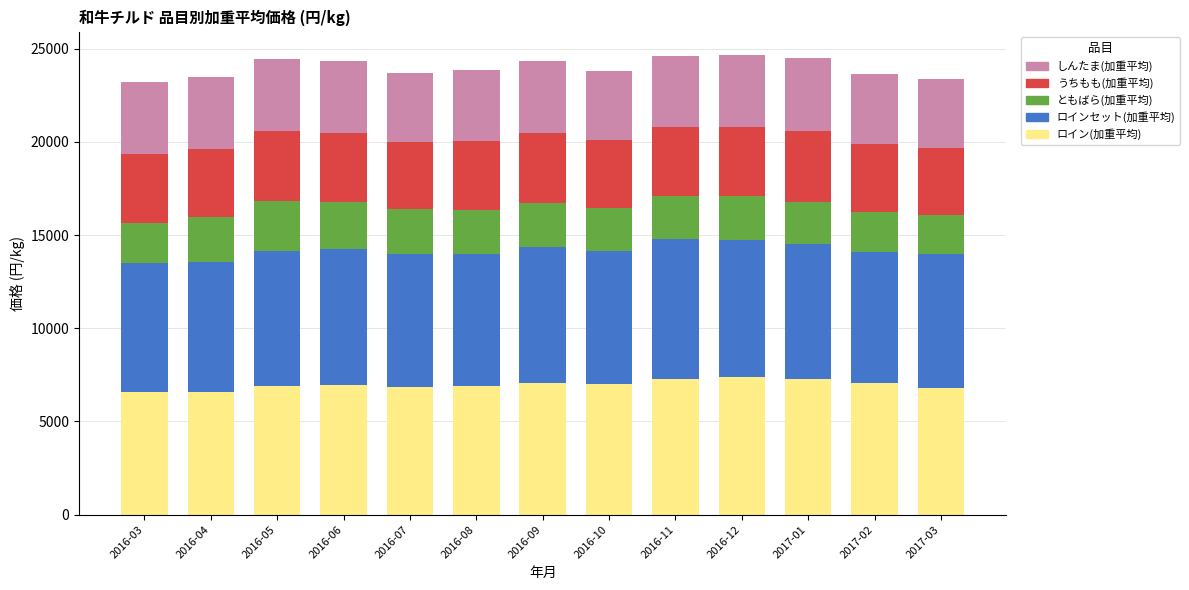

What is the sum of all ロイン(加重平均) values?

90666.7